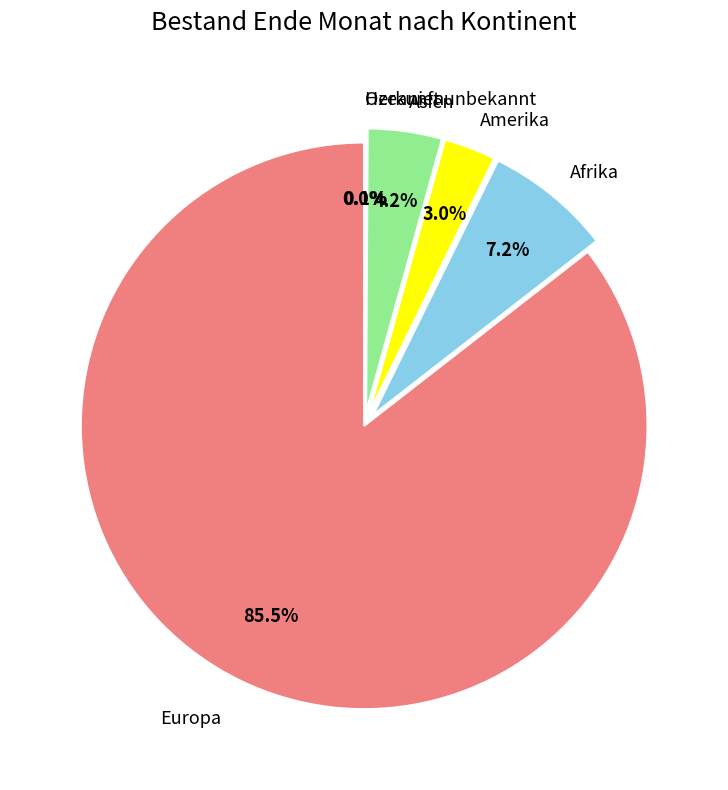

To the nearest percent, what portion does Asien represent?

4%